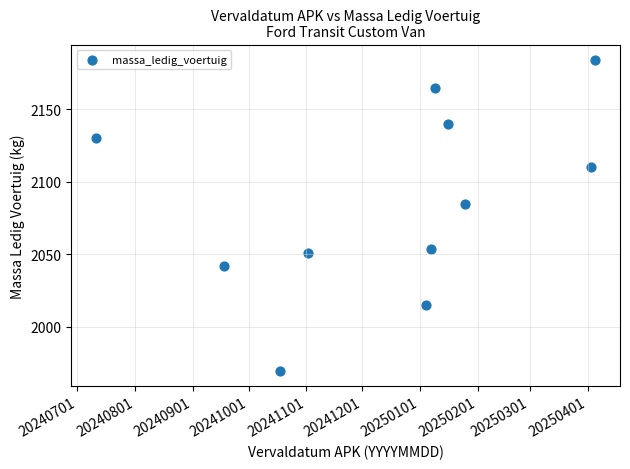

What Y value in the scatter plot is closest to 2077?

2085